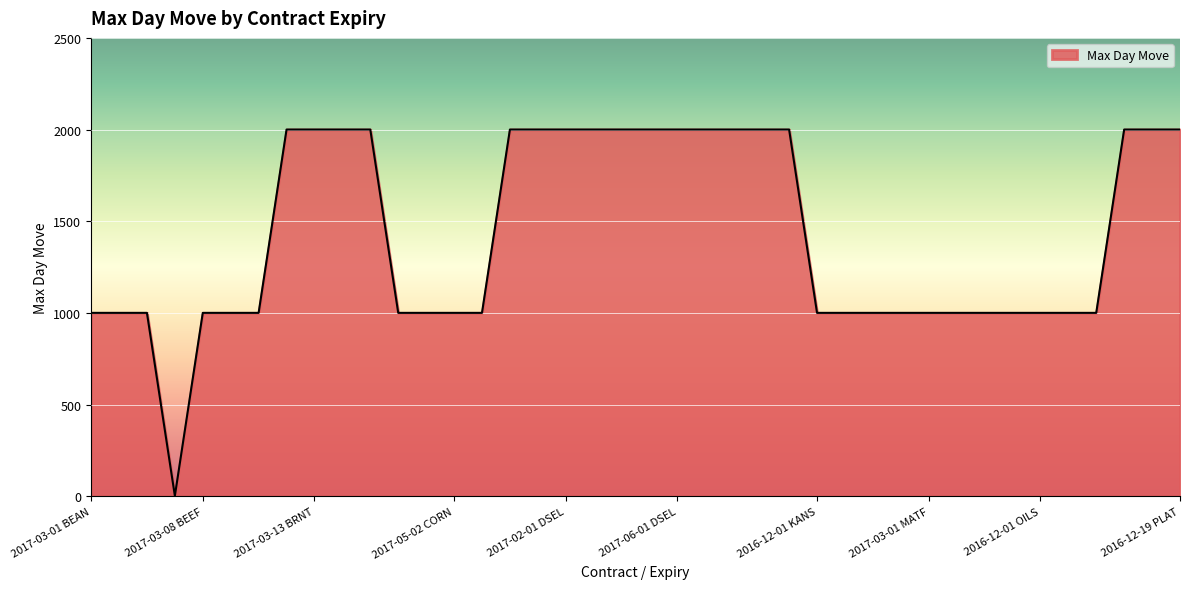

What is the difference between the maximum and minimum values?

1998